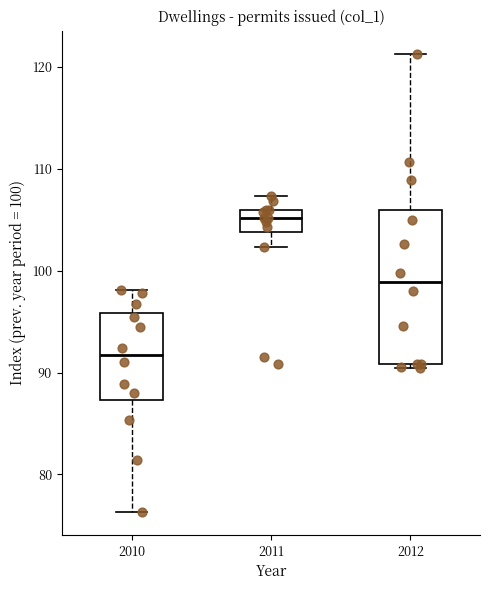

Reading left to right, transcribe this box plot: for each box, give where its median line is, the range the box spans, and where its two whiskers end, as read against the y-axis. The values are not printed on the chart, so give them approximately, as read against the axis.

2010: median 92, box 87 to 96, whiskers 76 to 98
2011: median 105, box 104 to 106, whiskers 102 to 107
2012: median 99, box 91 to 106, whiskers 90 to 121